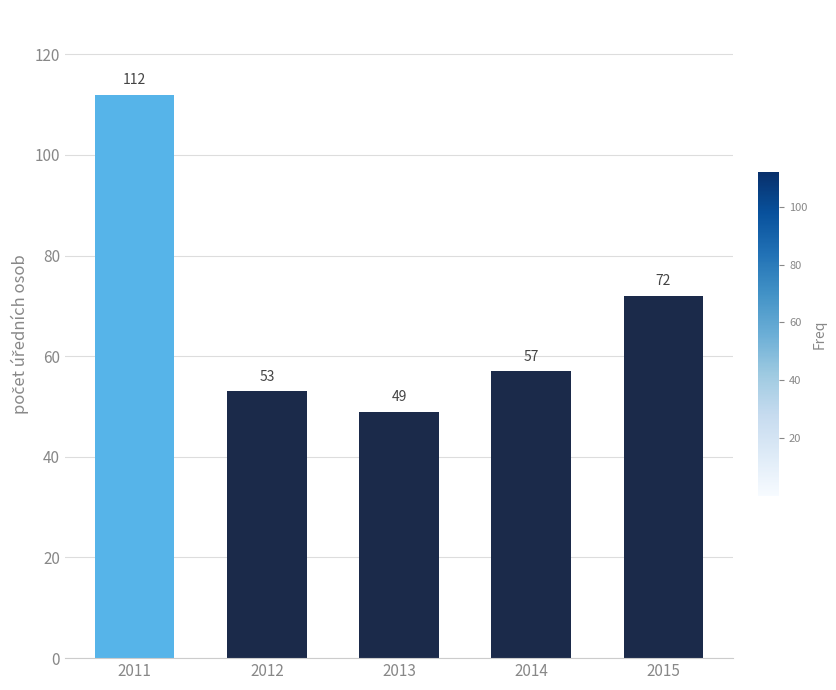

List the labels in order of value, smallest first.

2013, 2012, 2014, 2015, 2011